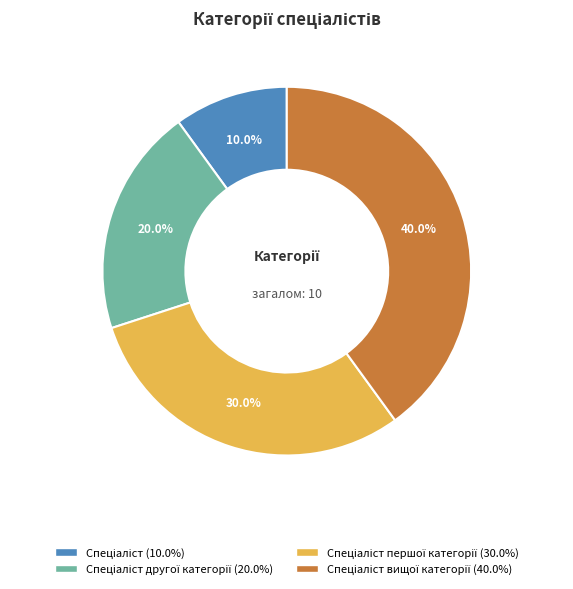

Is there any slice that represents more than half of the pie?

No